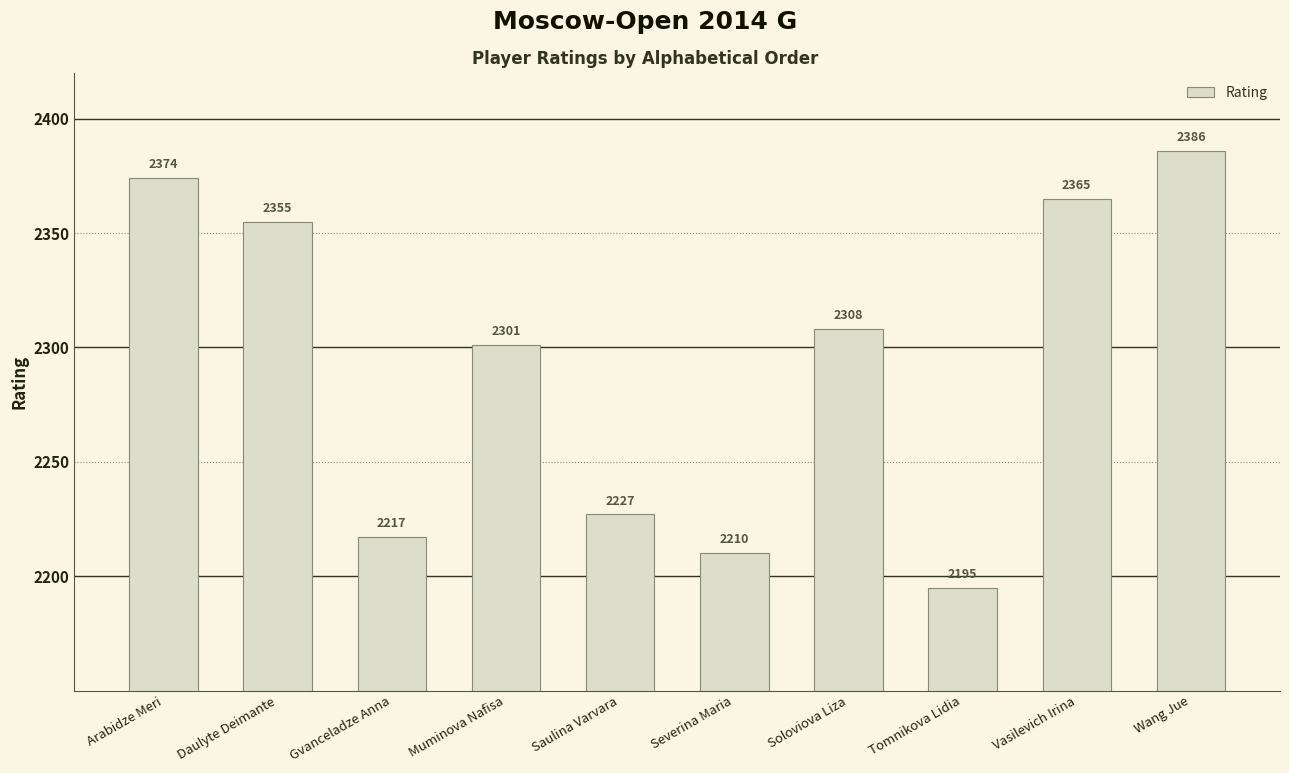

Rank the categories by value from lowest to highest.

Tomnikova Lidia, Severina Maria, Gvanceladze Anna, Saulina Varvara, Muminova Nafisa, Soloviova Liza, Daulyte Deimante, Vasilevich Irina, Arabidze Meri, Wang Jue